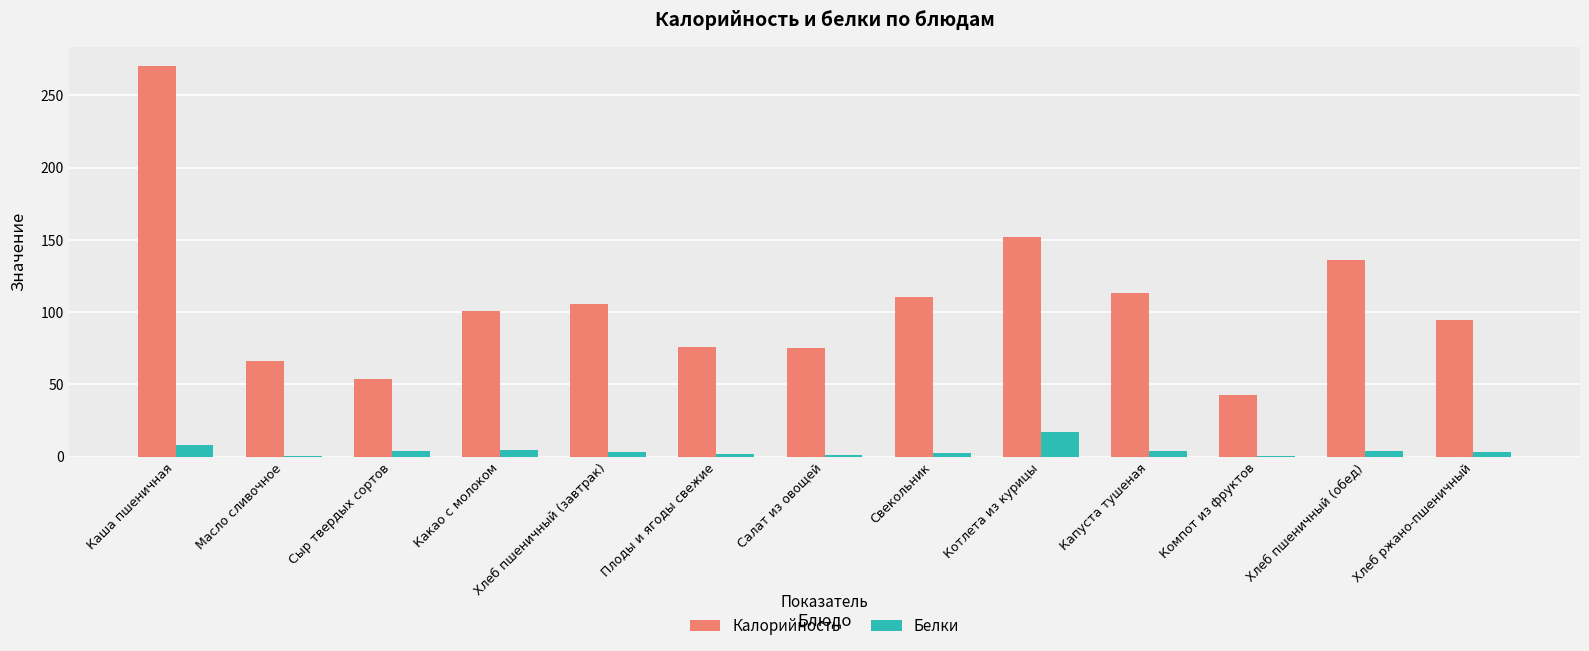

What is the spread (max minus min) of values at Хлеб ржано-пшеничный?

91.7